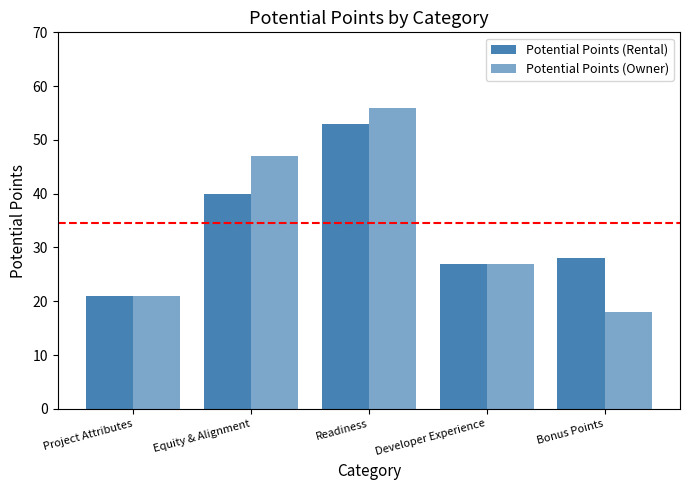

True or false: Potential Points (Rental) has a value of 45 at Bonus Points.

False